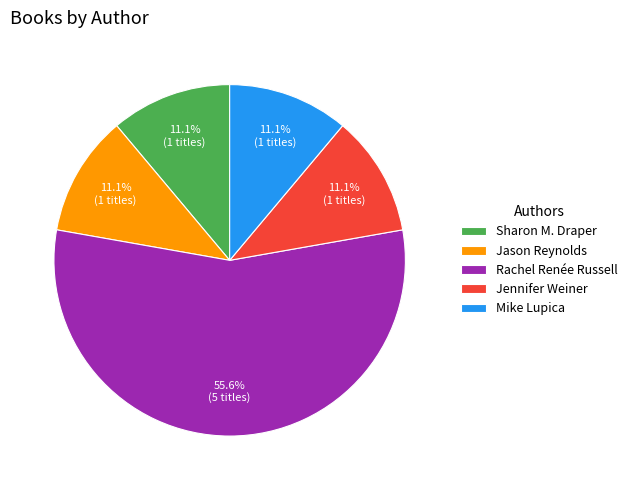

To the nearest percent, what portion does Jennifer Weiner represent?

11%